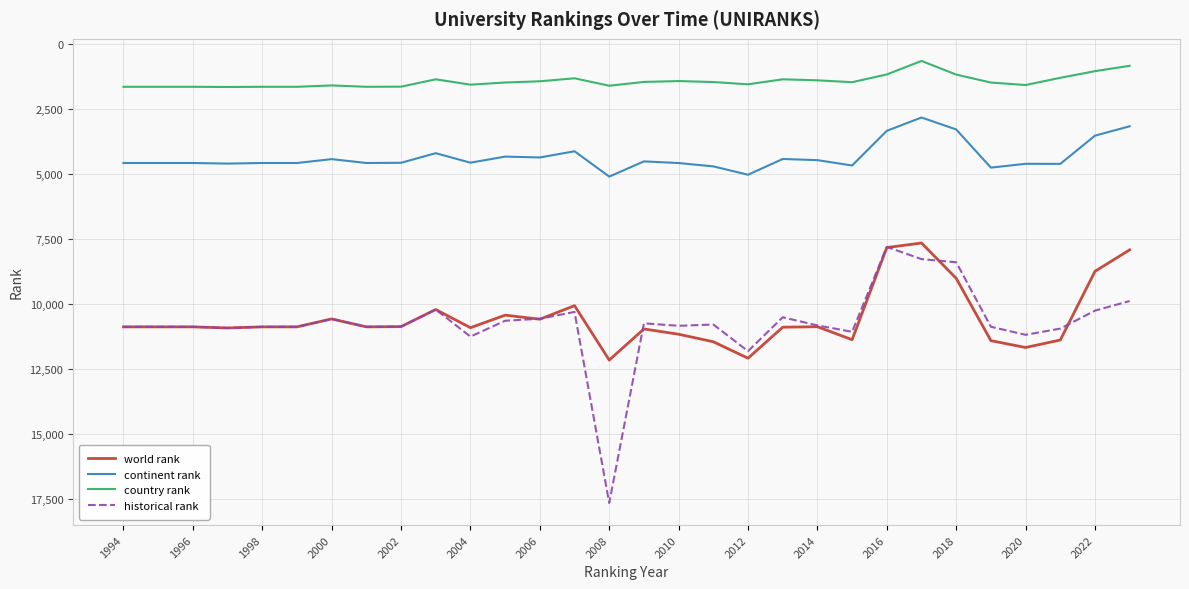

True or false: country rank and world rank intersect in this chart.

False